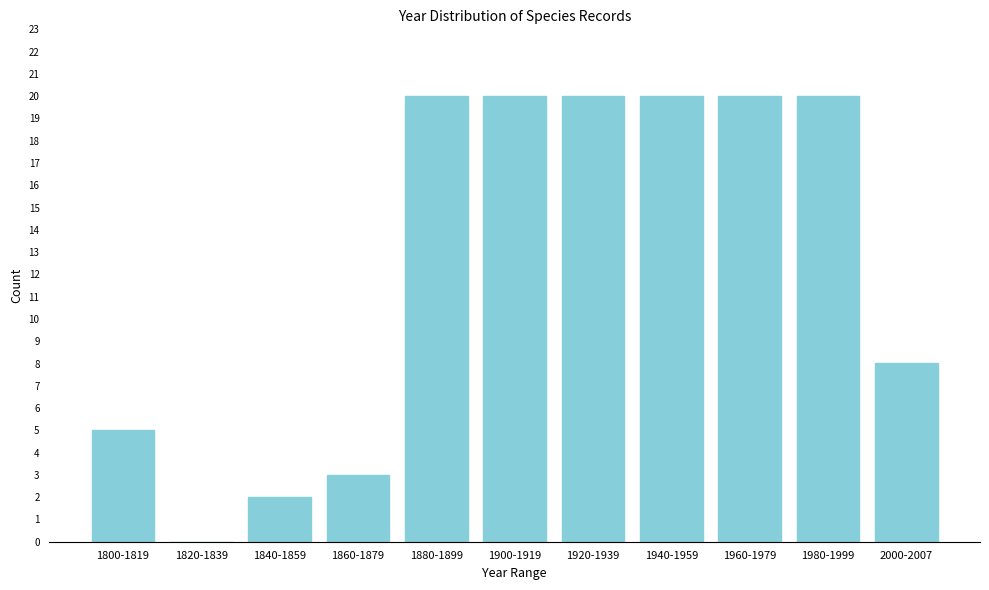

Reading left to right, what are all the values shown in this chart?

1800-1819=5	1820-1839=0	1840-1859=2	1860-1879=3	1880-1899=20	1900-1919=20	1920-1939=20	1940-1959=20	1960-1979=20	1980-1999=20	2000-2007=8